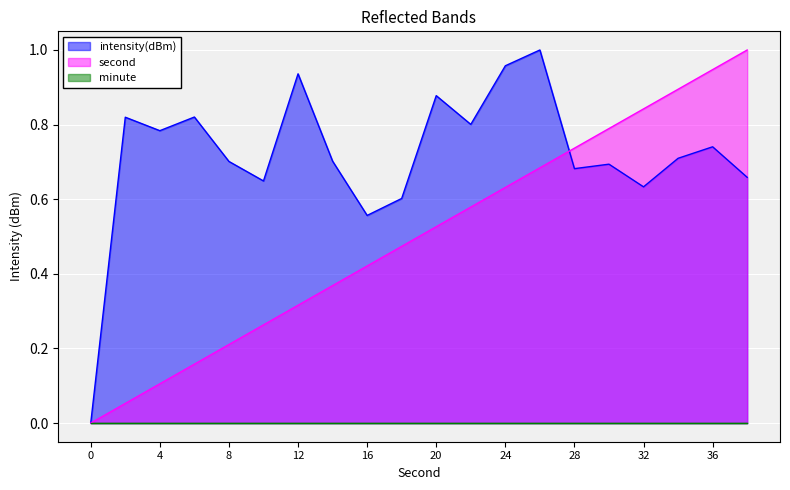

How many lines are shown in the chart?

3